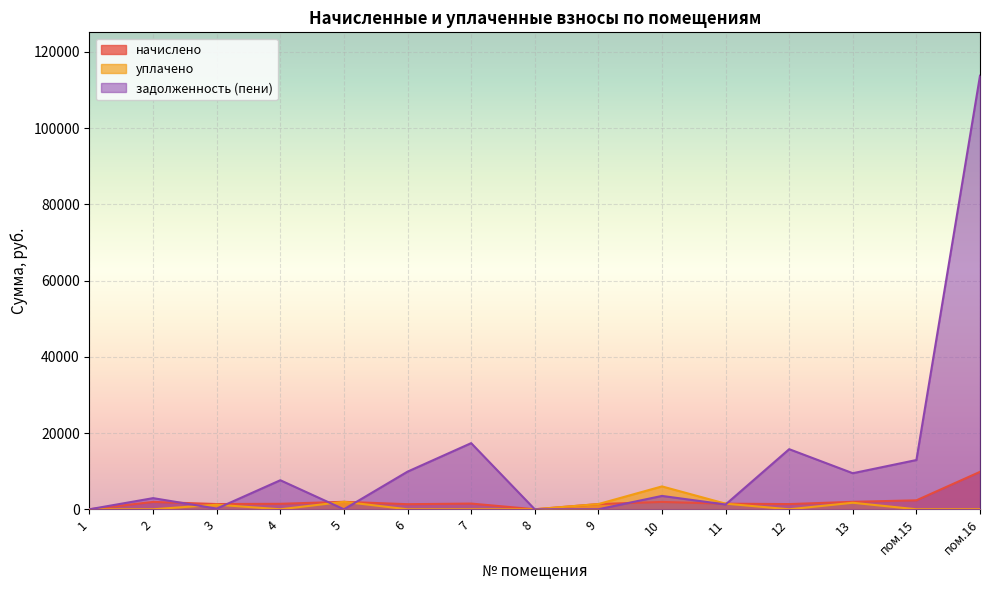

Reading right to left, list all the values displayed in this chart.

начислено: пом.16=9819.8	пом.15=2346.8	13=1952.5	12=1361.0	11=1462.8	10=1923.9	9=1367.4	8=0.0	7=1497.8	6=1332.4	5=1958.9	4=1437.4	3=1373.8	2=1933.4	1=0.0
уплачено: пом.16=0.0	пом.15=0.0	13=1710.0	12=0.0	11=1472.7	10=6000.0	9=1367.4	8=0.0	7=0.0	6=0.0	5=1958.9	4=0.0	3=1199.0	2=0.0	1=0.0
задолженность (пени): пом.16=113769.3	пом.15=12921.4	13=9459.2	12=15768.4	11=1254.1	10=3501.9	9=0.0	8=0.0	7=17352.6	6=9874.2	5=0.0	4=7618.6	3=174.8	2=2922.7	1=0.0